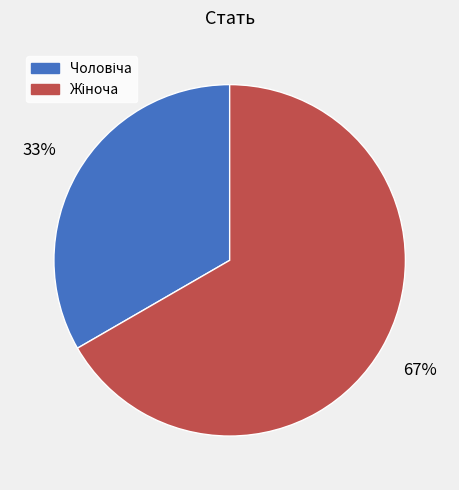

To the nearest percent, what is the average slice percentage?

50%